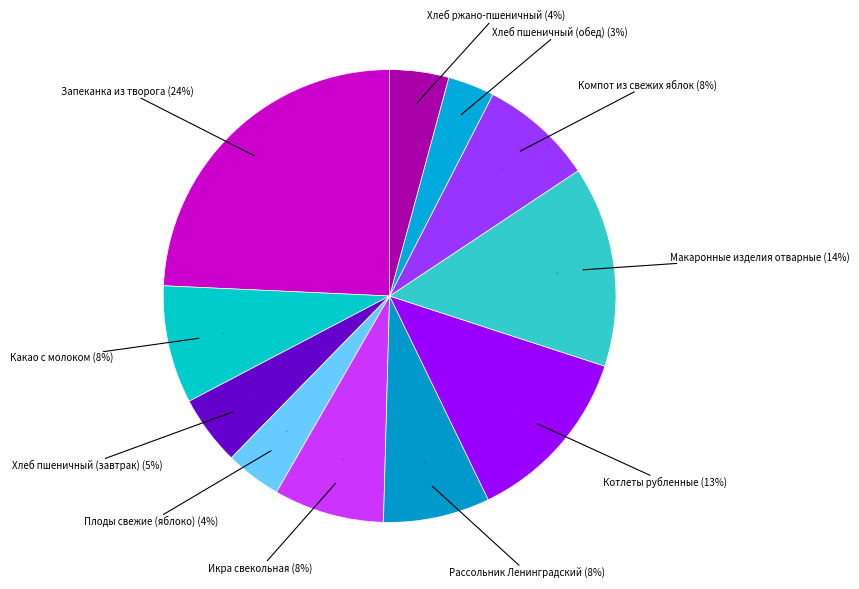

The Хлеб ржано-пшеничный slice represents 4% of the pie. True or false?

True